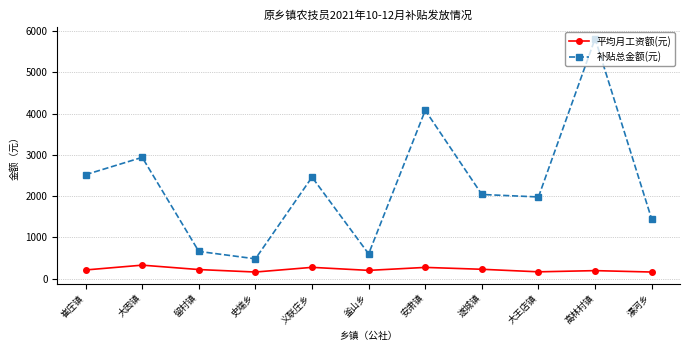

Read the 平均月工资额(元) value at 崔庄镇.

210.0